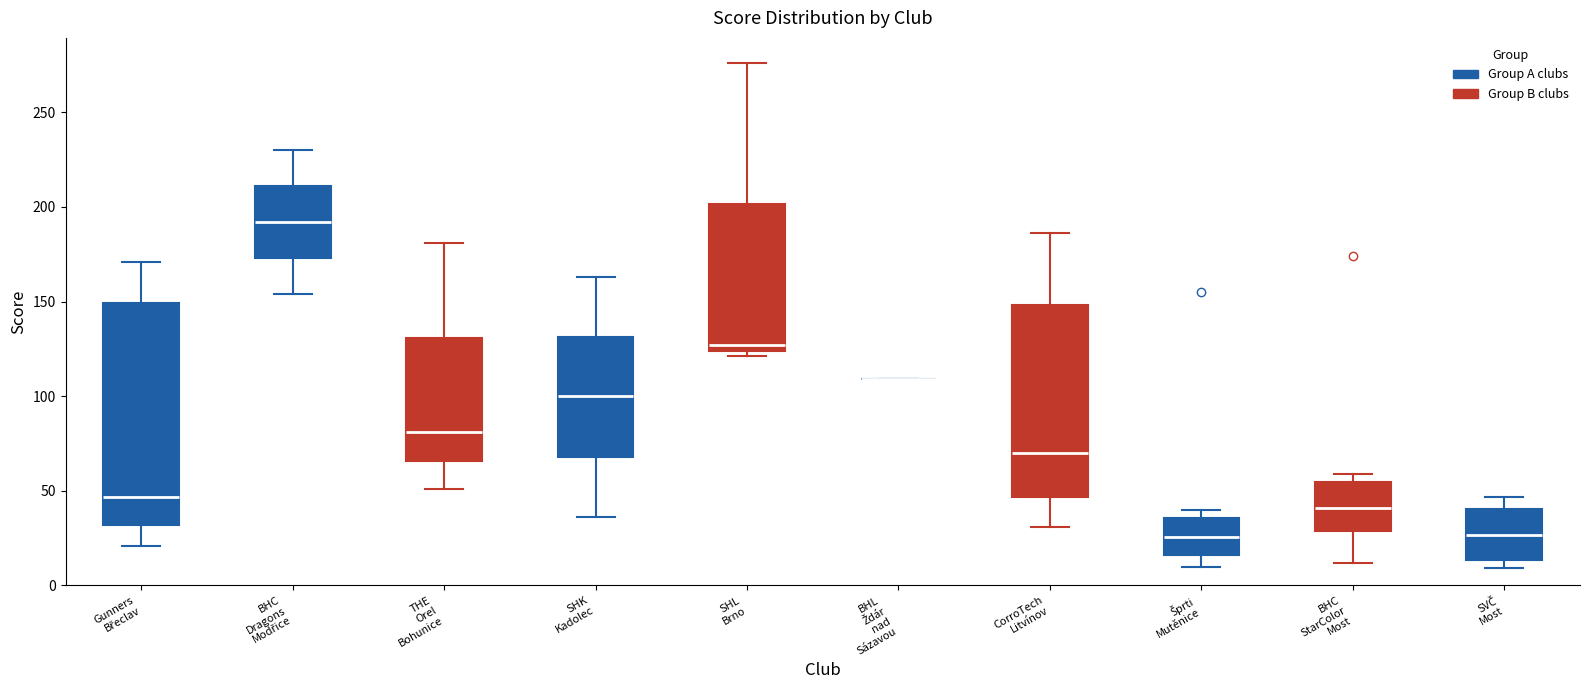

Which box is the tallest, from its lower edge to its upper edge?

Gunners Břeclav